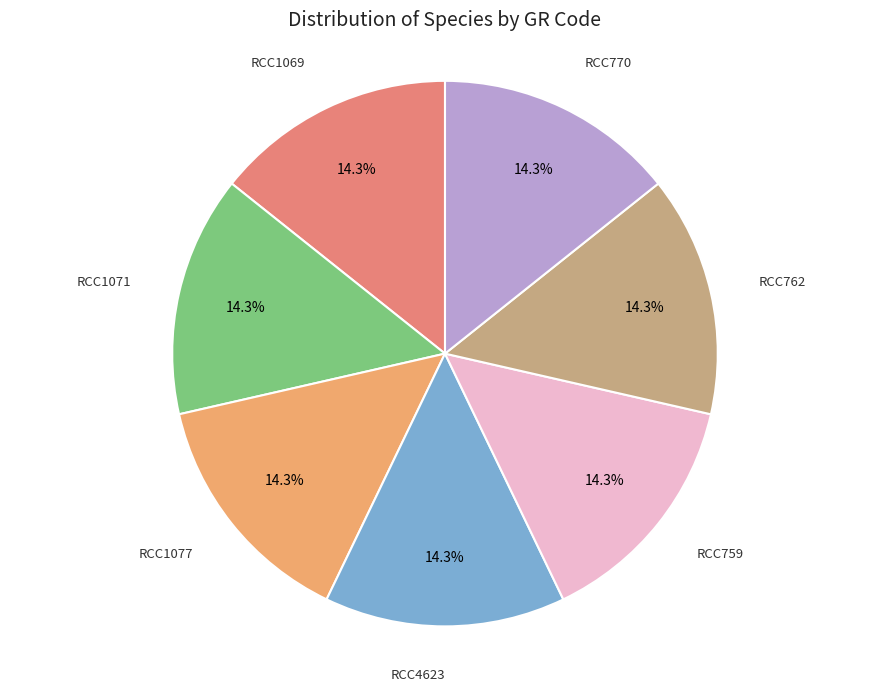

Count the number of slices in the pie.

7